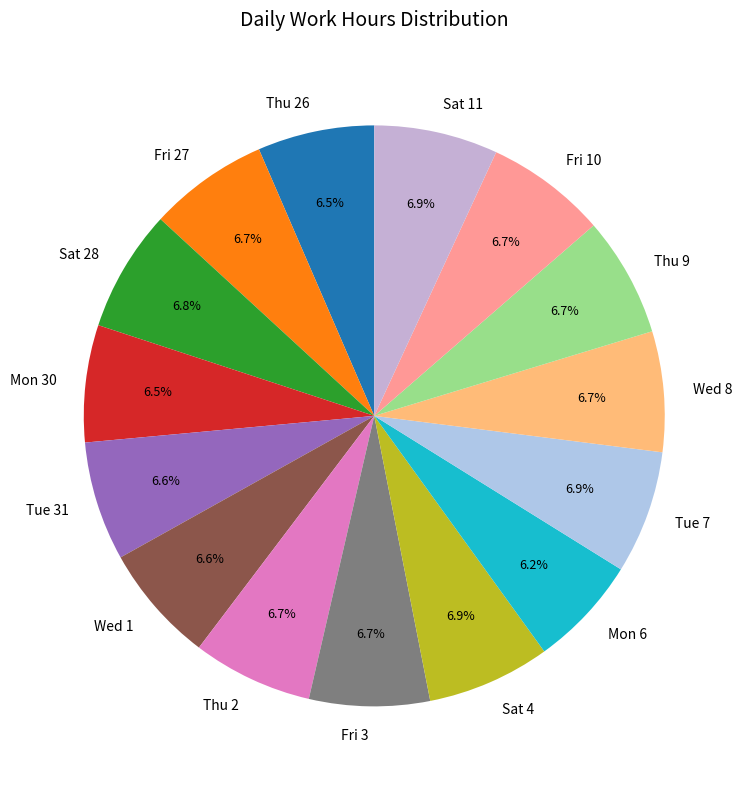

The Thu 9 slice represents 7% of the pie. True or false?

True